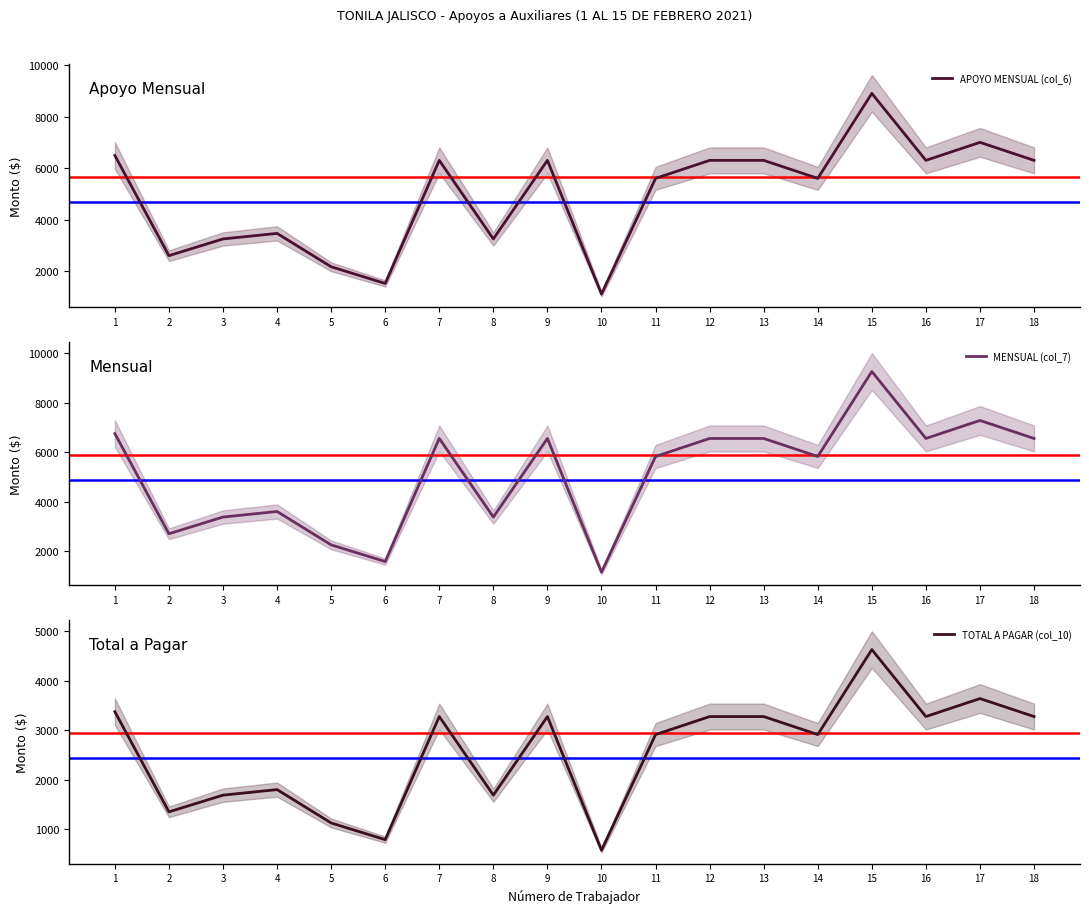

Reading left to right, transcribe all the data shown in this chart.

APOYO MENSUAL (col_6): 1=6489.0	2=2595.6	3=3244.5	4=3460.8	5=2163.0	6=1514.1	7=6300.0	8=3244.5	9=6300.0	10=1102.5	11=5600.0	12=6300.0	13=6300.0	14=5600.0	15=8904.0	16=6300.0	17=7000.0	18=6300.0
MENSUAL (col_7): 1=6748.6	2=2699.4	3=3374.3	4=3599.2	5=2249.5	6=1574.7	7=6552.0	8=3374.3	9=6552.0	10=1146.6	11=5824.0	12=6552.0	13=6552.0	14=5824.0	15=9260.2	16=6552.0	17=7280.0	18=6552.0
TOTAL A PAGAR (col_10): 1=3374.3	2=1349.7	3=1687.1	4=1799.6	5=1124.8	6=787.3	7=3276.0	8=1687.1	9=3276.0	10=573.3	11=2912.0	12=3276.0	13=3276.0	14=2912.0	15=4630.1	16=3276.0	17=3640.0	18=3276.0